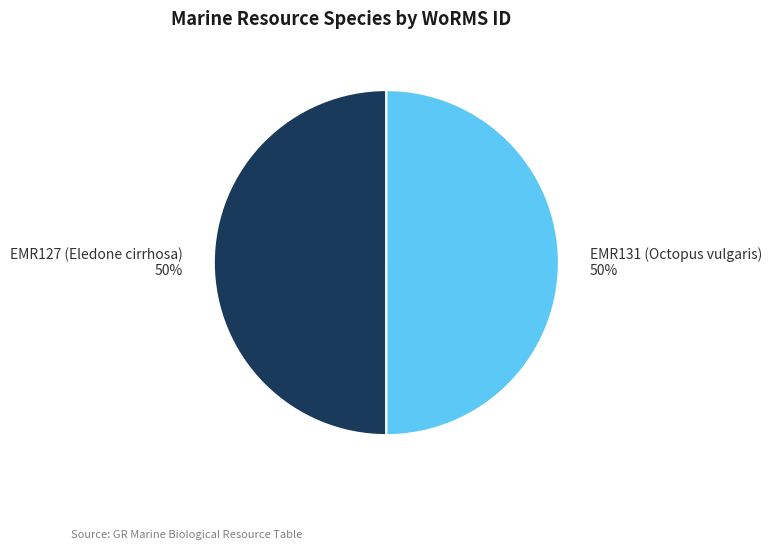

What percentage is the EMR131 (Octopus vulgaris) slice, to the nearest percent?

50%